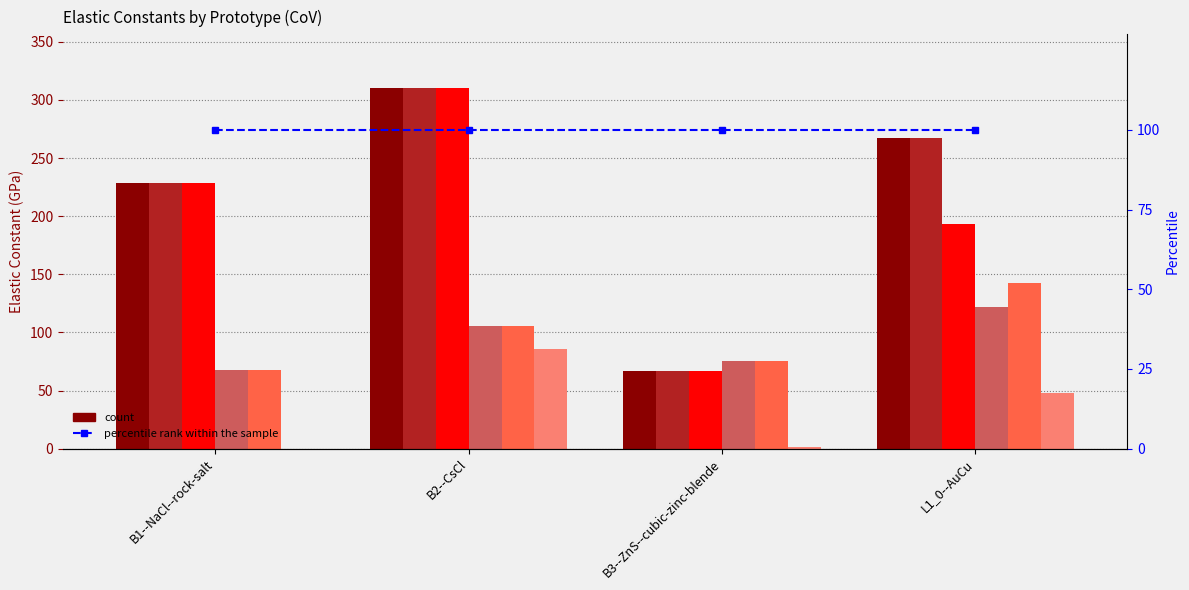

True or false: C44 has a value of 85.5 at B2--CsCl.

True